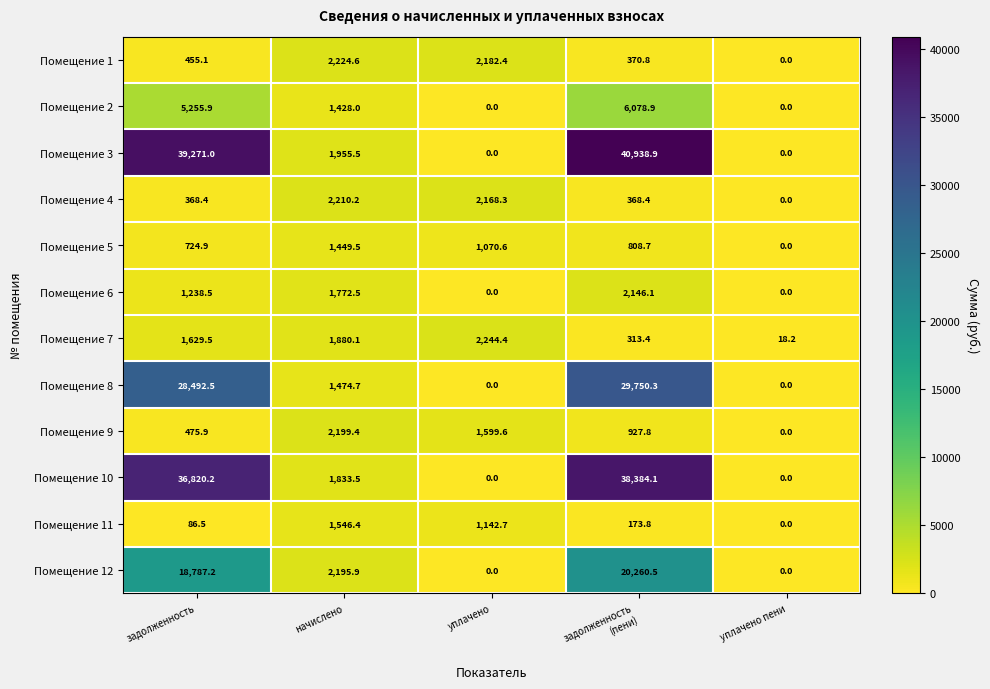

What is the difference between the Помещение 12 values at начислено and задолженность?

16591.3